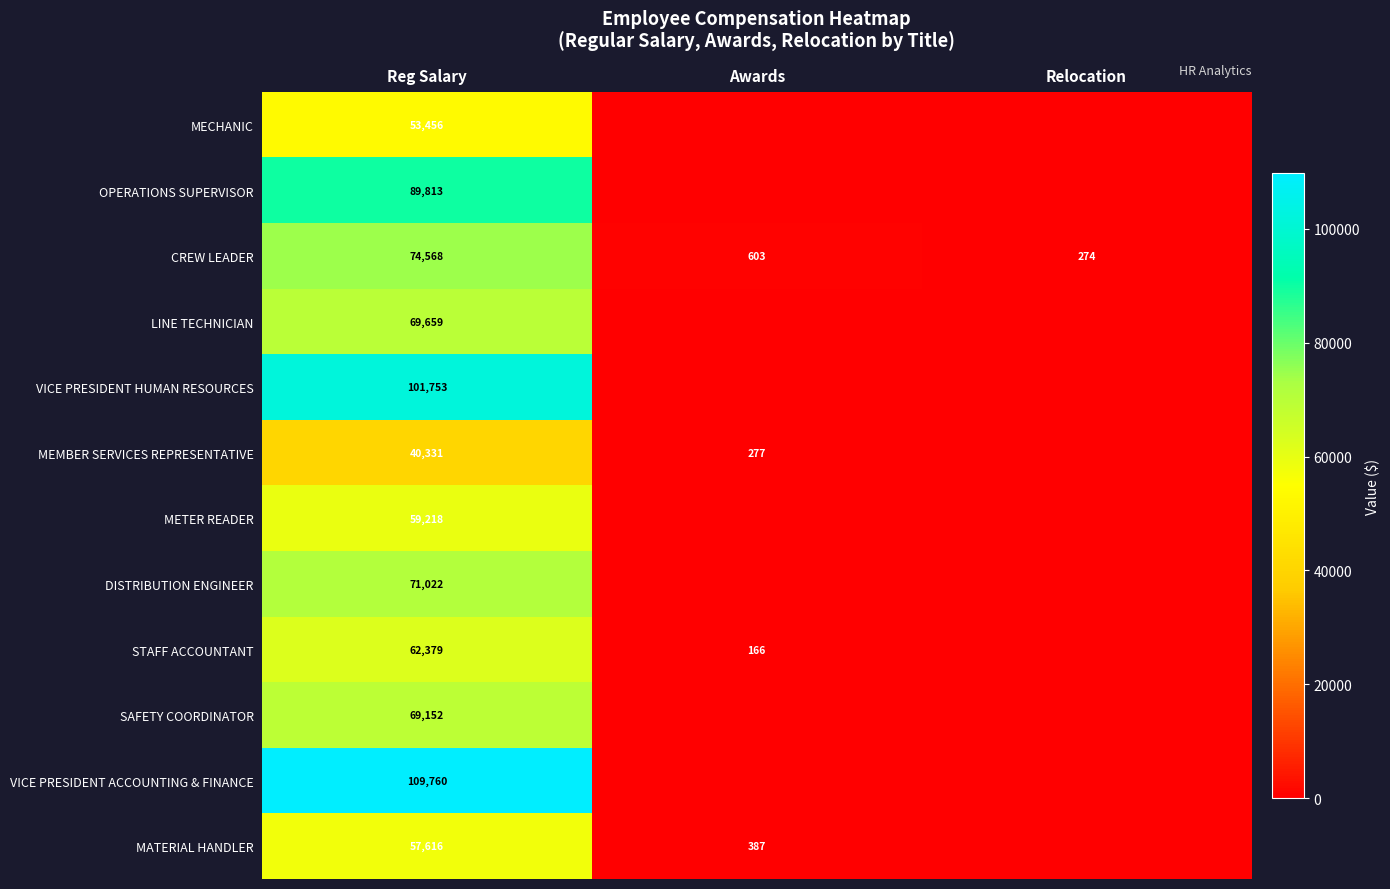

The CREW LEADER series shows 98103 at Reg Salary. True or false?

False